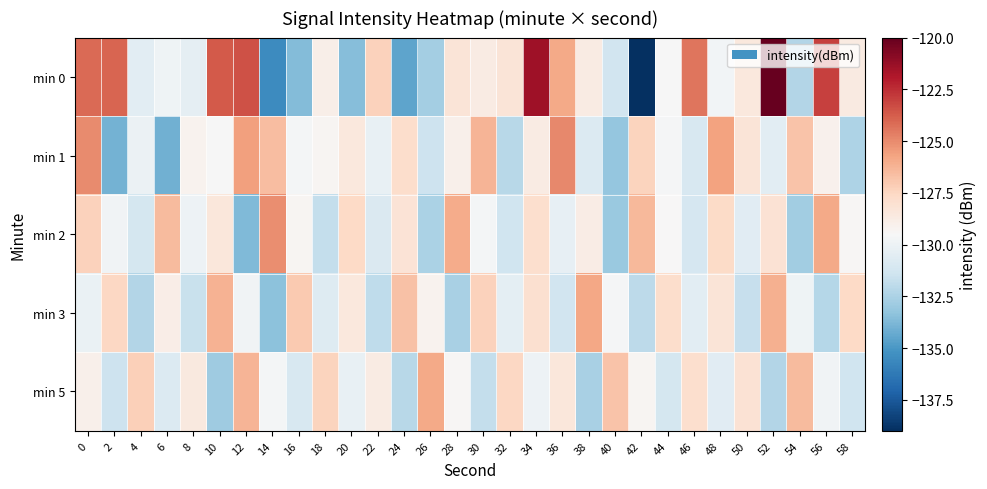

Rank the series at 12 from lowest to highest value.

min 2, min 3, min 5, min 1, min 0